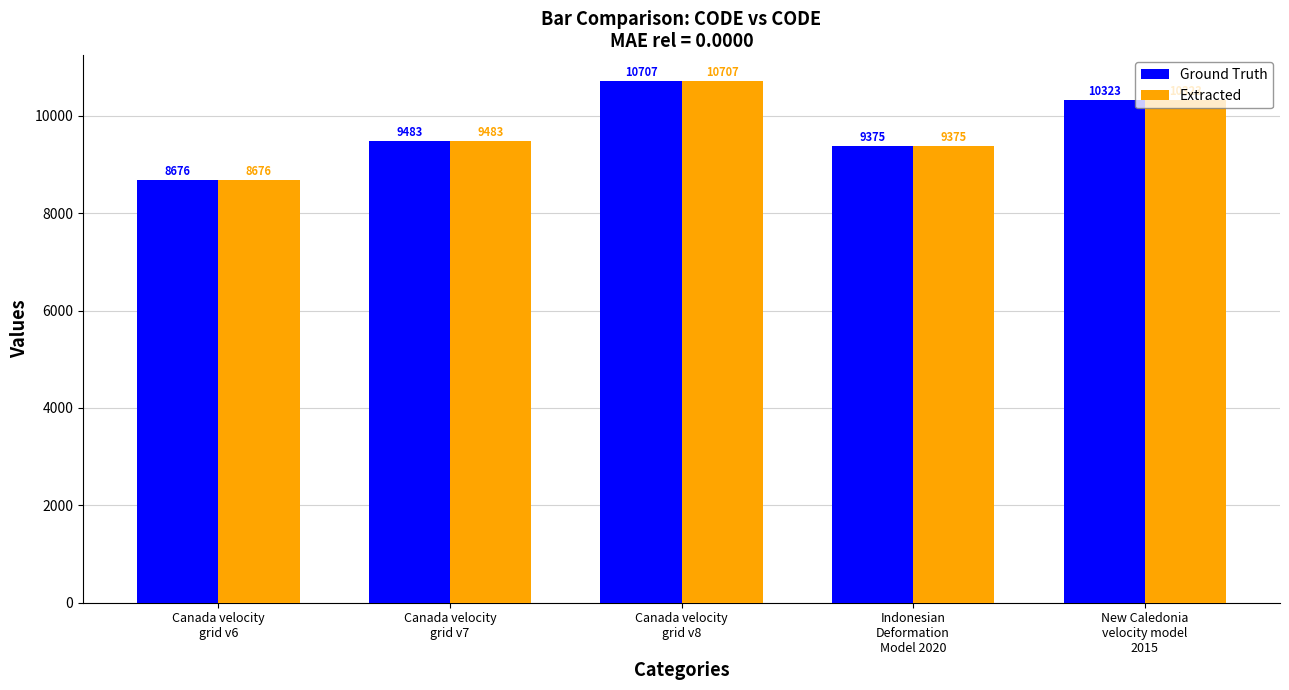

How many data points in Ground Truth are less than 9483?

2